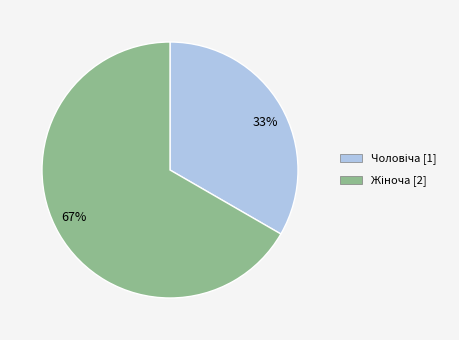

Does any single category account for the majority?

Yes